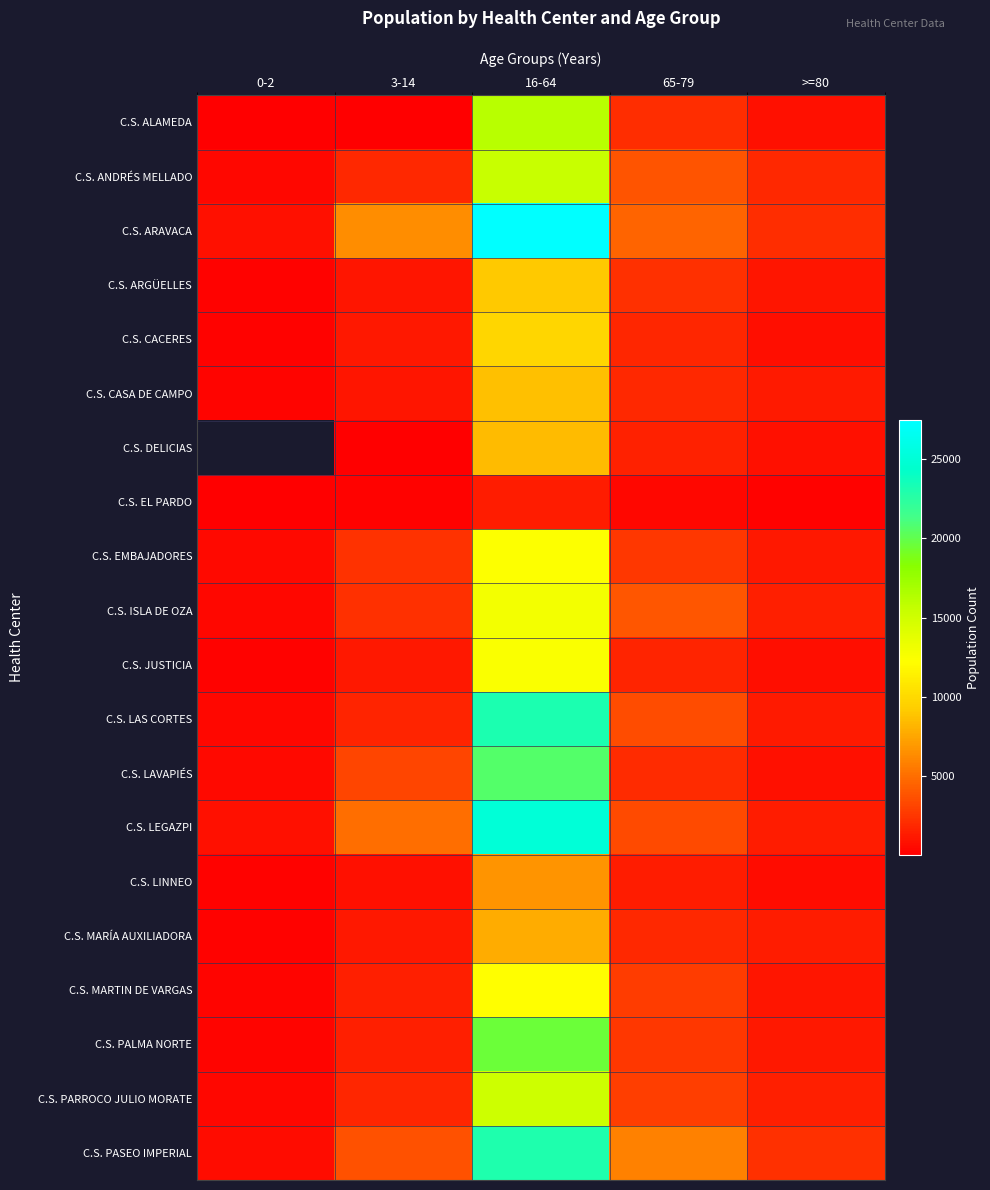

What is the highest value of the C.S. ARGÜELLES series?

9017.0